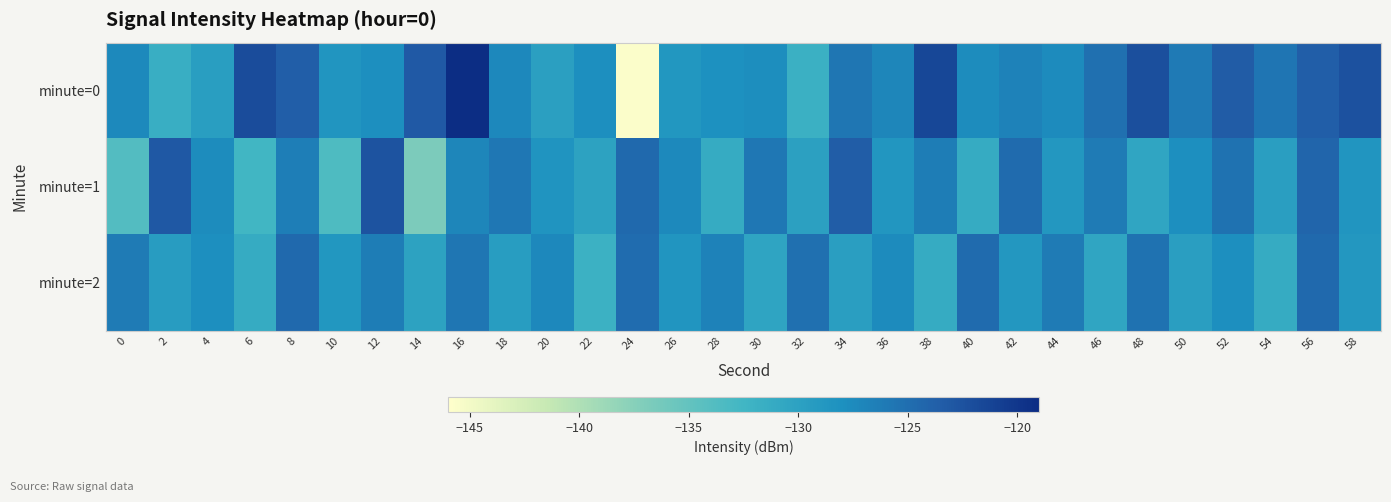

Between 0 and 56, which series saw the biggest shift?

minute=1